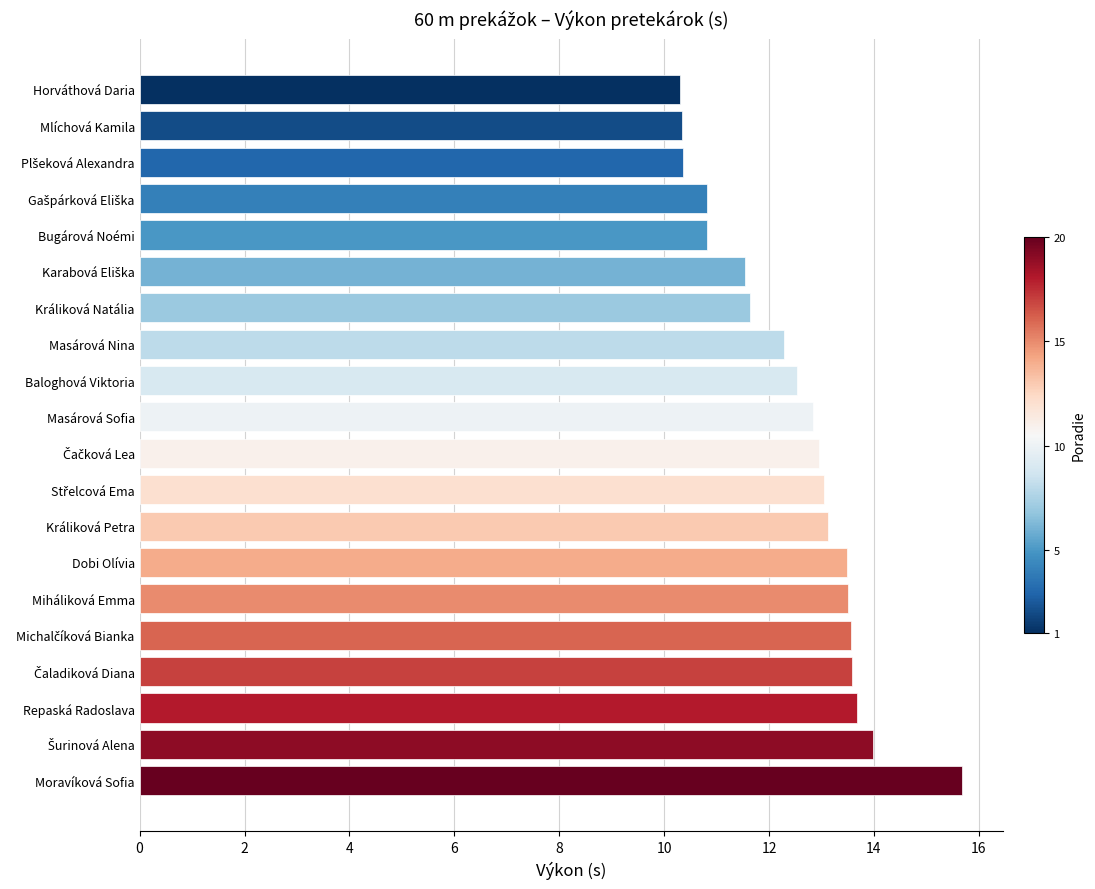

At which category does the chart reach its peak across all series?

Moravíková Sofia